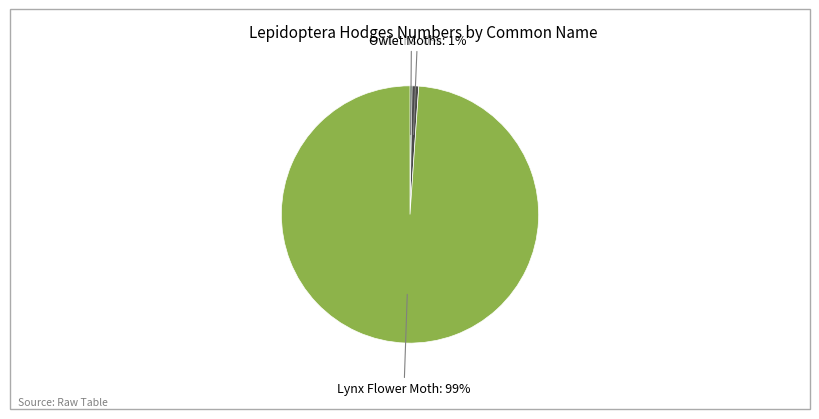

To the nearest percent, what is the difference between the largest and smallest slice percentages?

99%